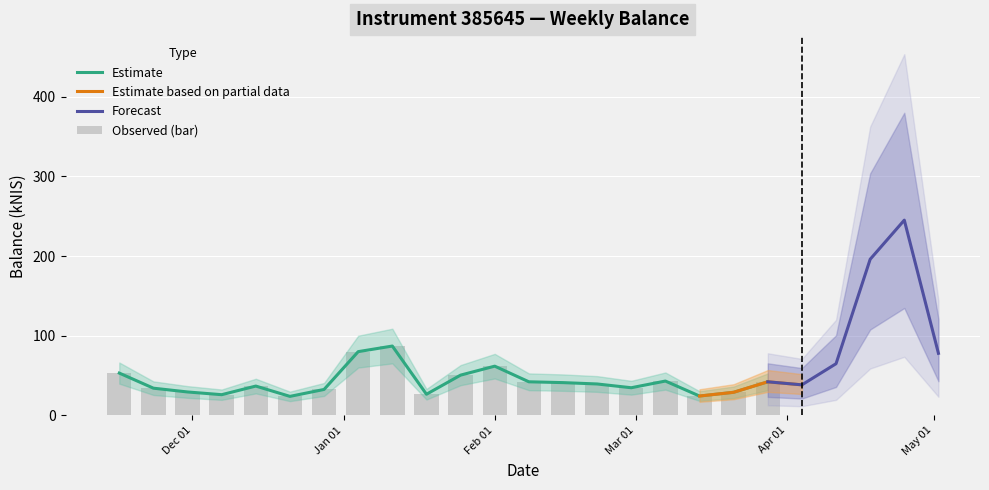

Approximately how many times larger is the value at 2024-03-28 compared to 2024-01-11?

0.5